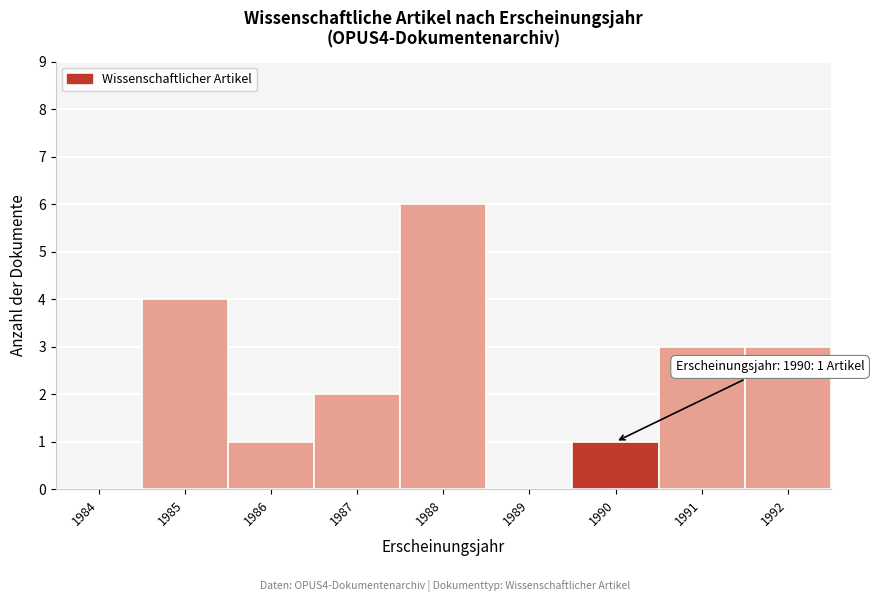

Reading left to right, extract all data points from this chart.

1984=0	1985=4	1986=1	1987=2	1988=6	1989=0	1990=1	1991=3	1992=3